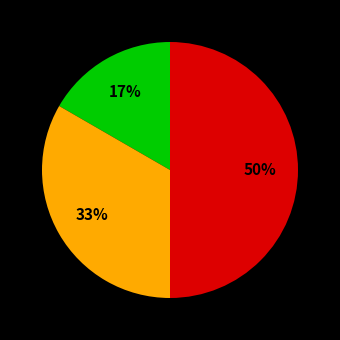

How many slices are in this pie chart?

3